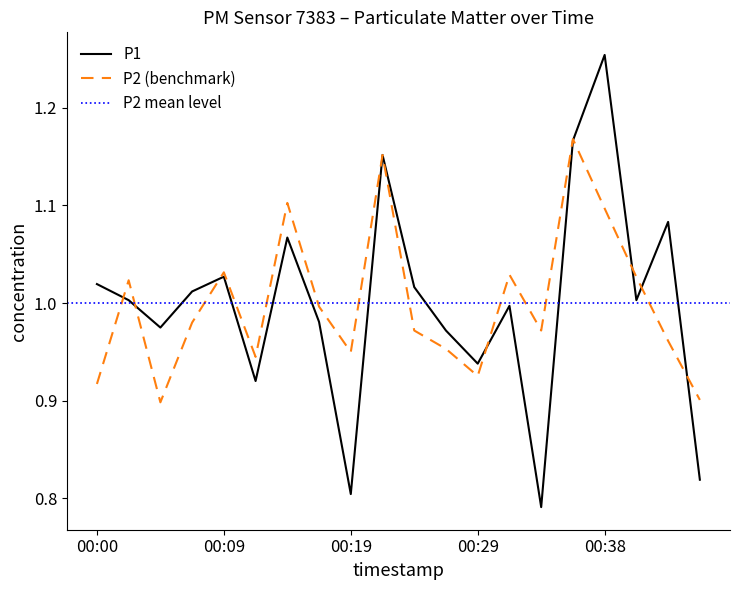

Which series has the widest spread of values?

P1